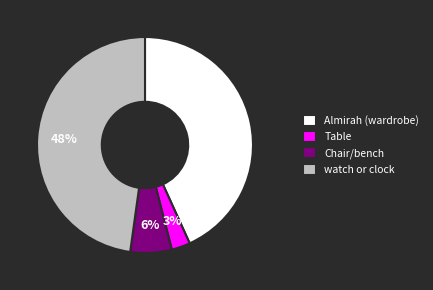

To the nearest percent, what portion does watch or clock represent?

48%